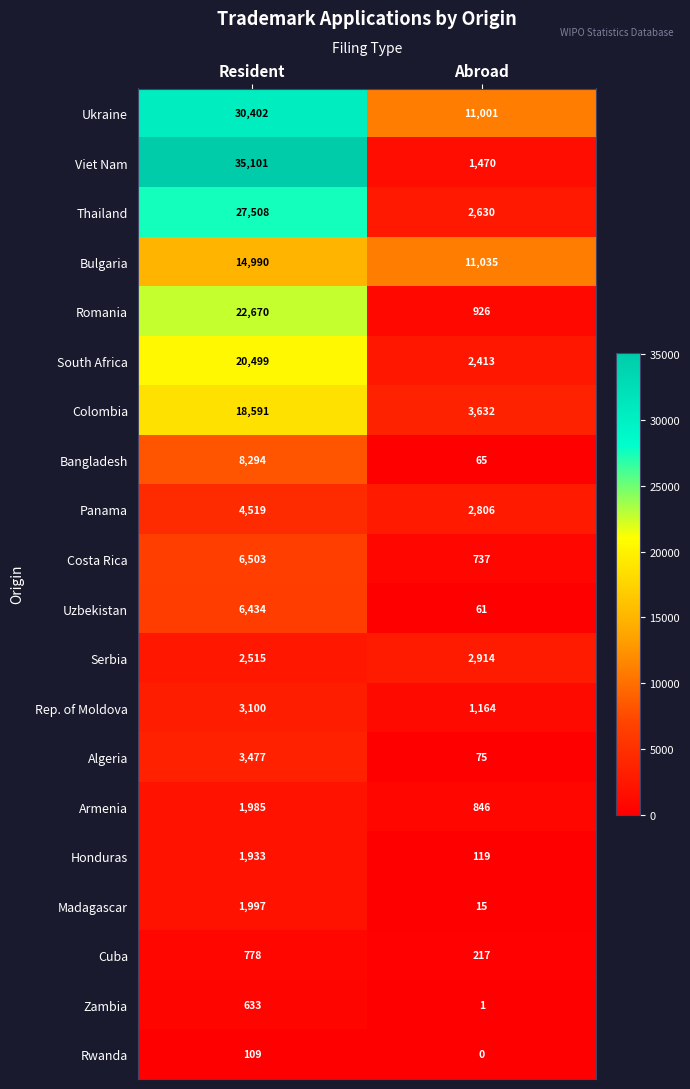

True or false: Rwanda has a value of 26 at Resident.

False